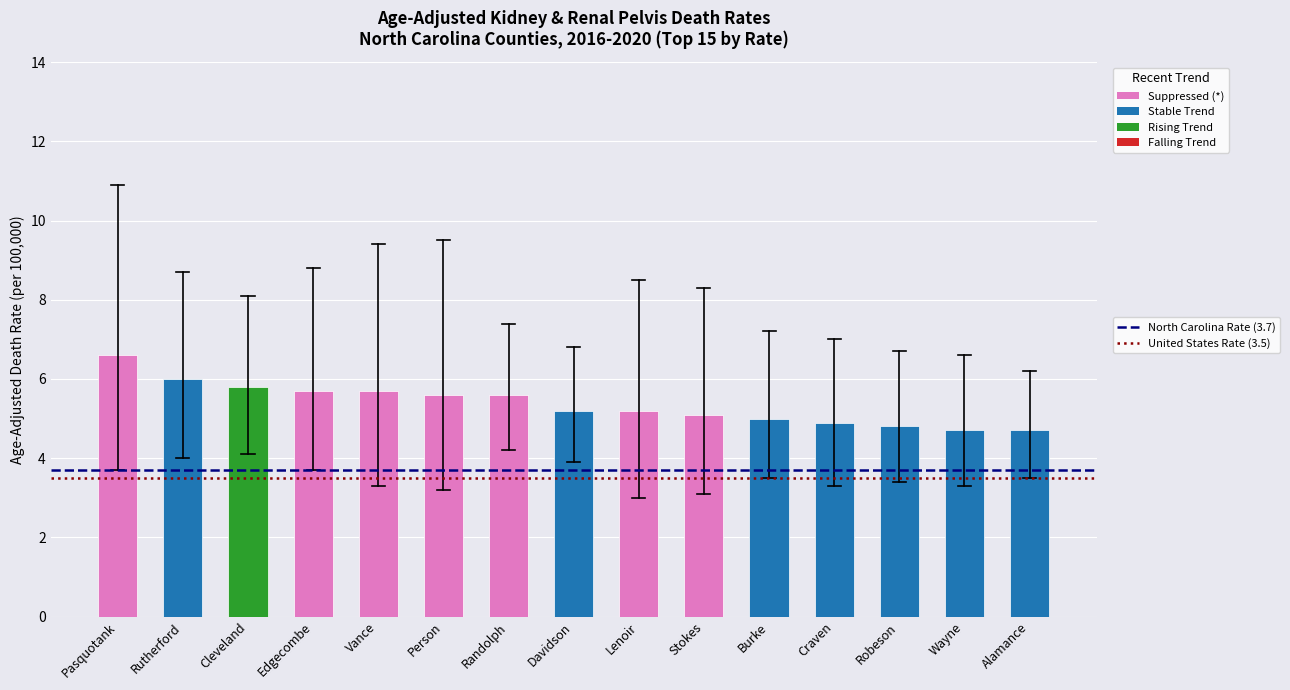

Reading left to right, extract all data points from this chart.

Pasquotank=6.6	Rutherford=6.0	Cleveland=5.8	Edgecombe=5.7	Vance=5.7	Person=5.6	Randolph=5.6	Davidson=5.2	Lenoir=5.2	Stokes=5.1	Burke=5.0	Craven=4.9	Robeson=4.8	Wayne=4.7	Alamance=4.7